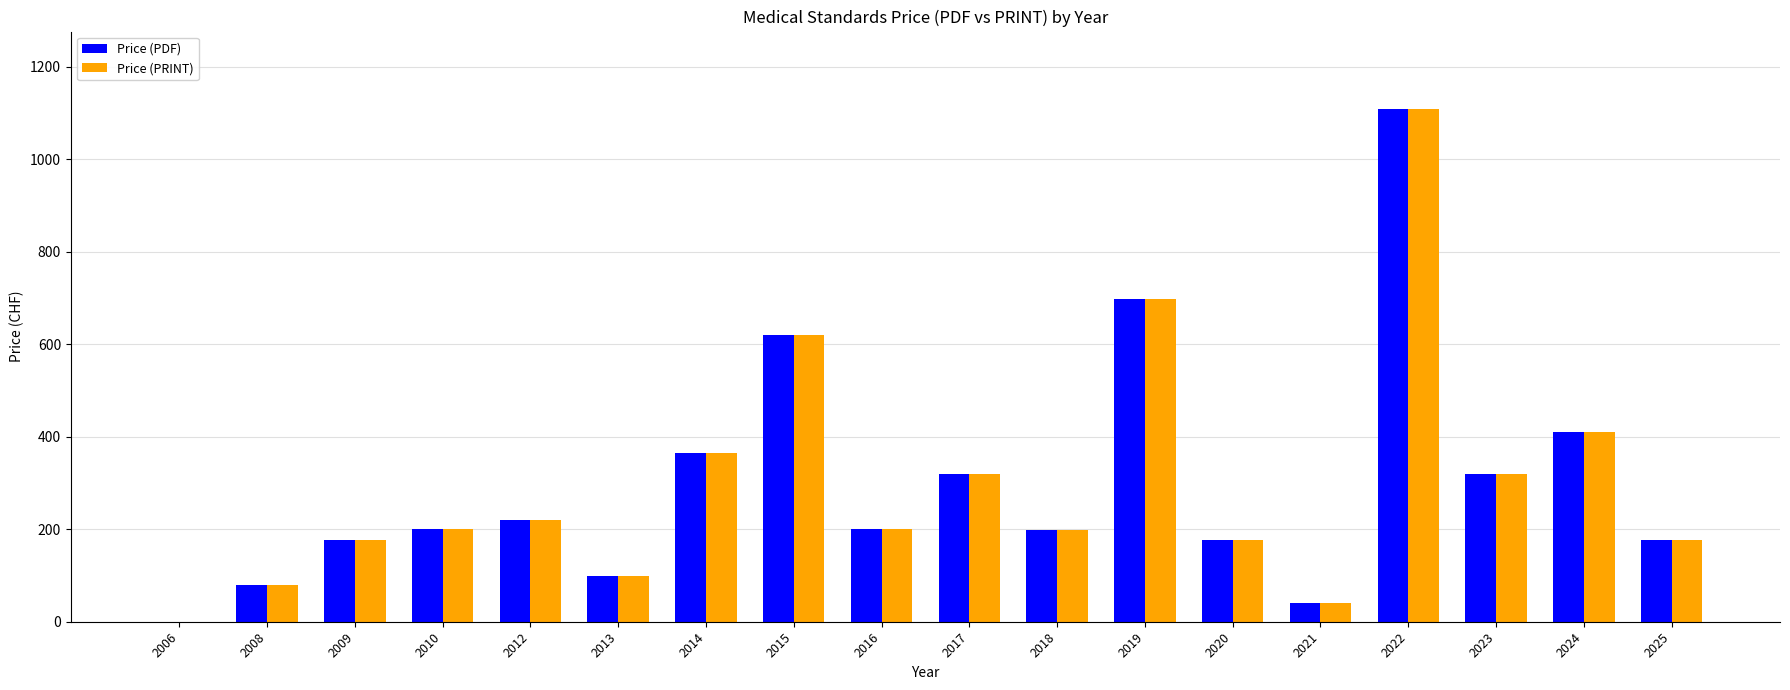

What is the difference between the Price (PDF) values at 2024 and 2018?

211